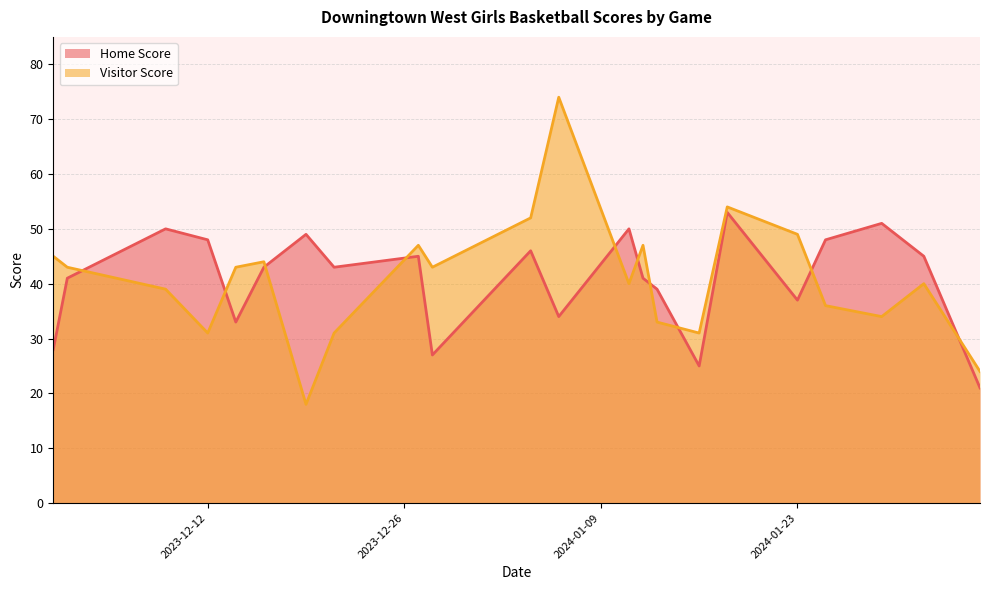

What is the minimum value shown in the chart?

18